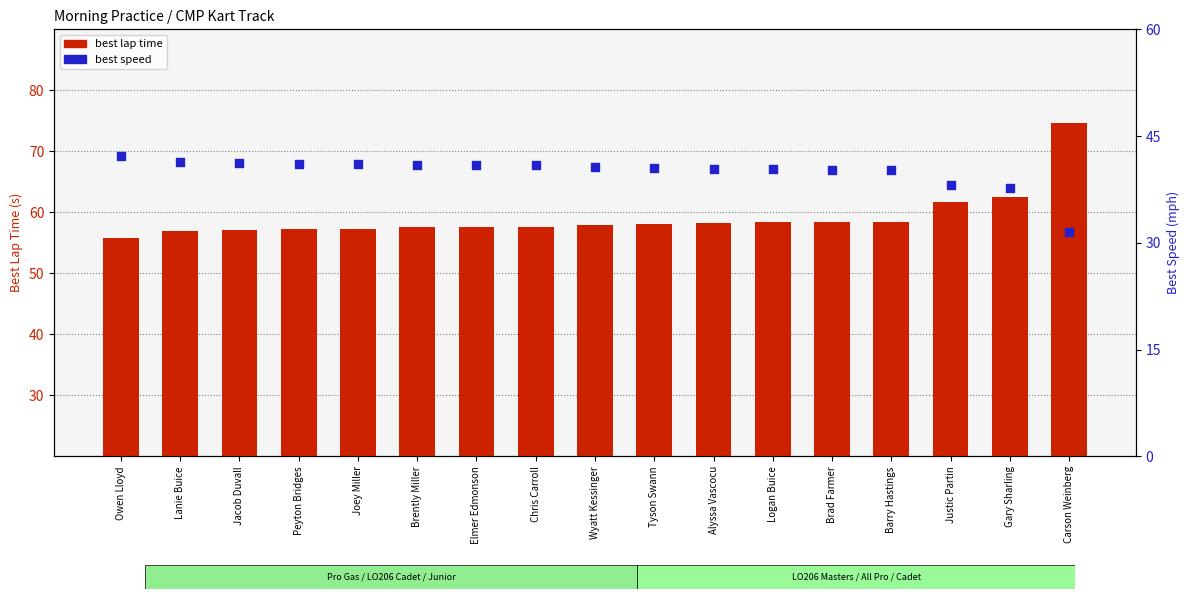

At which category is the sum across all series the highest?

Carson Weinberg